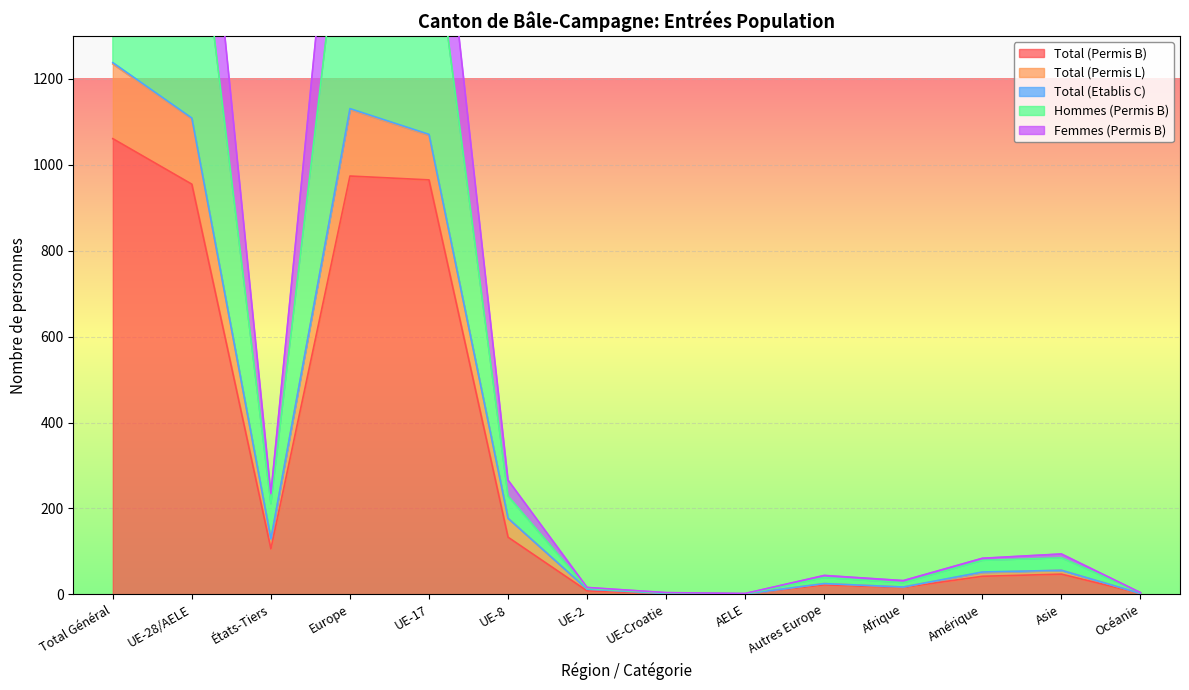

Where is the first local minimum for Femmes (Permis B)?

États-Tiers